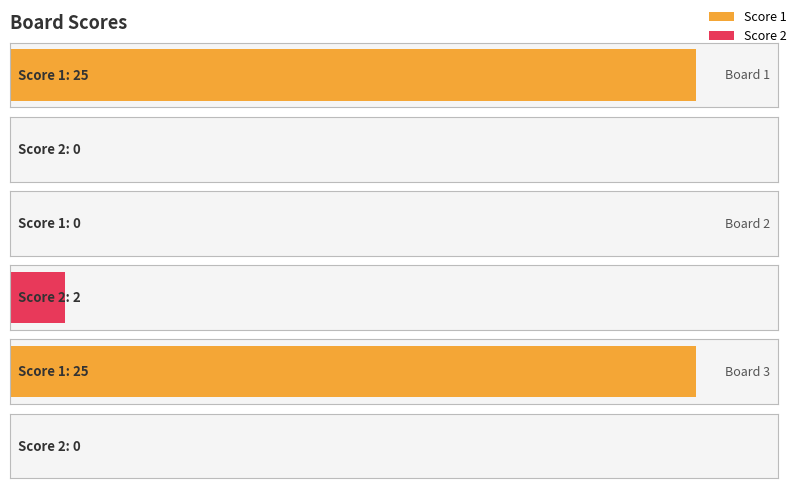

At 2, list the series in order from smallest to largest.

Score 1, Score 2